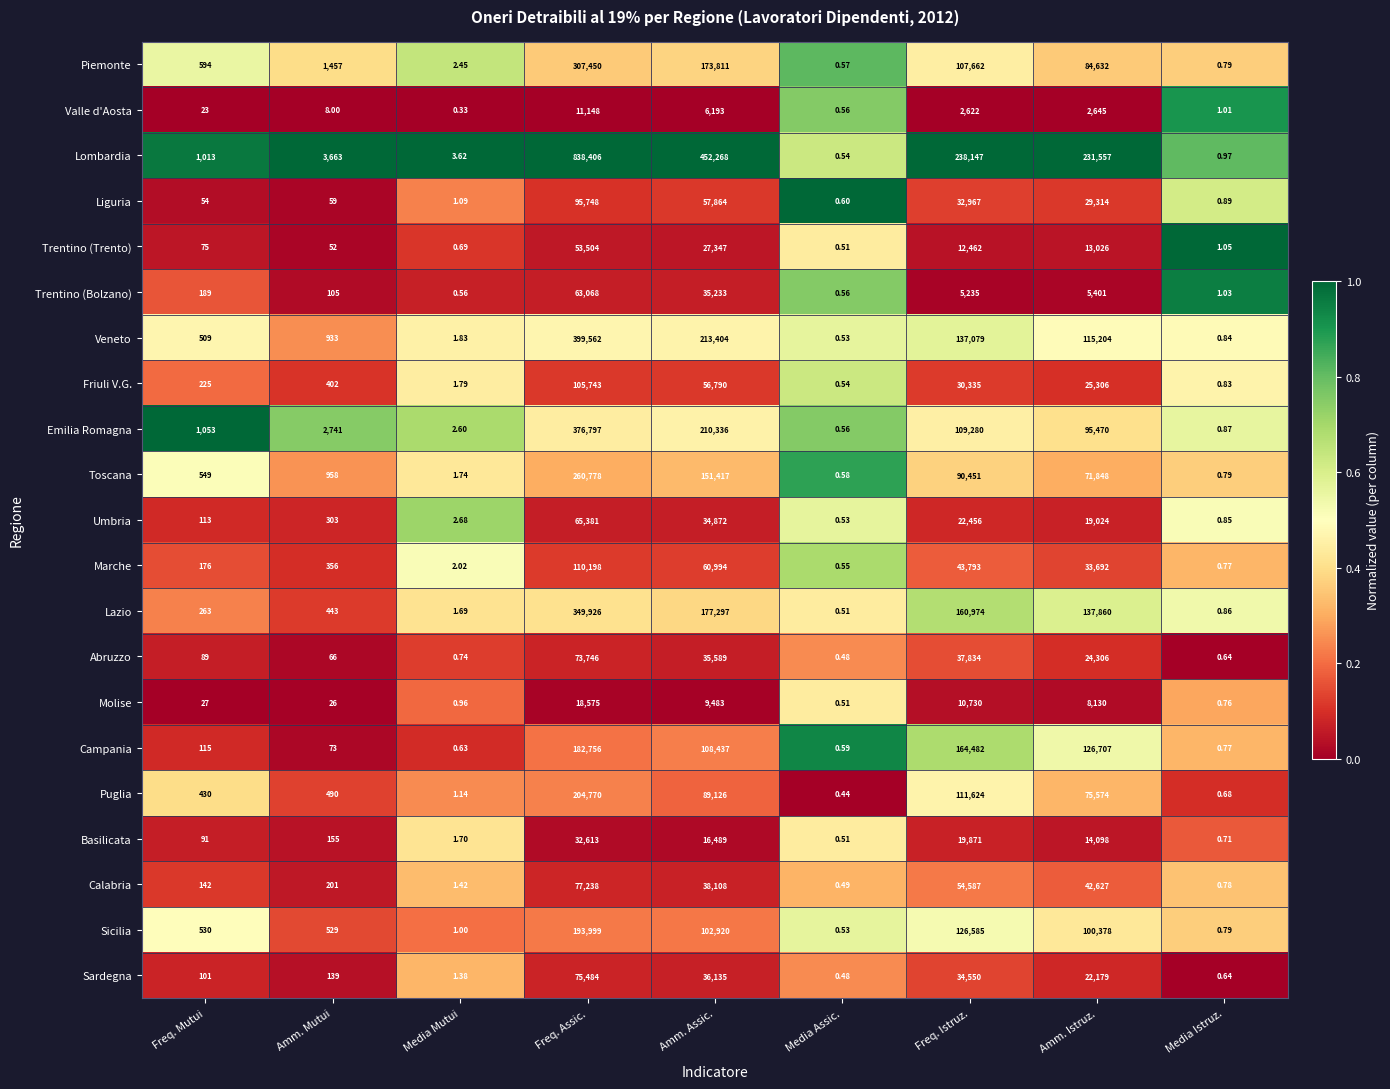

At which label is Sardegna closest to 37742?

Amm. Assic.